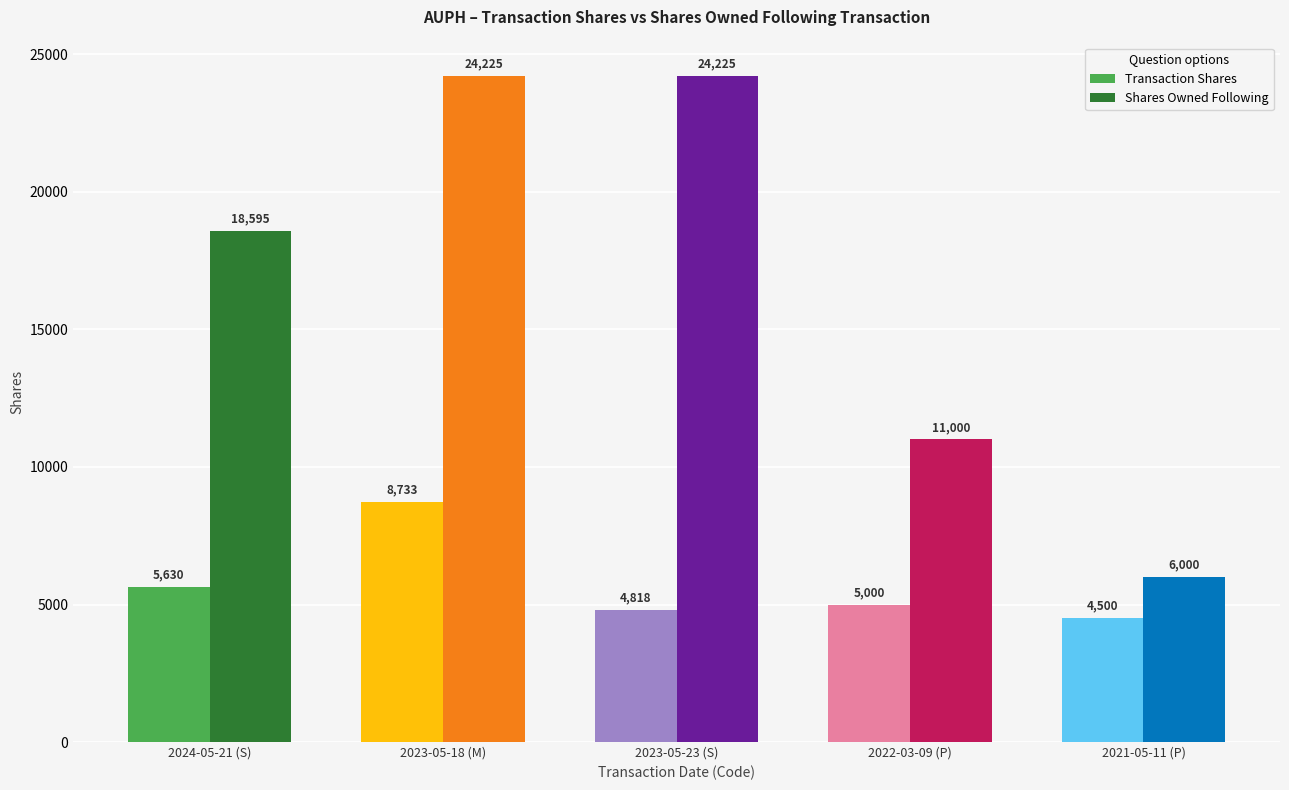

Which series changed the most between 2022-03-09 (P) and 2021-05-11 (P)?

Shares Owned Following